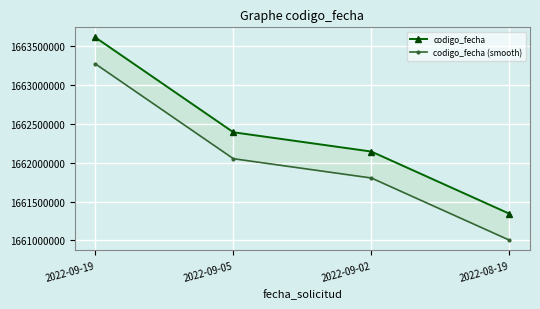

What is the sum of the codigo_fecha (smooth) values at 2022-09-02 and 2022-09-05?

3323853560.5